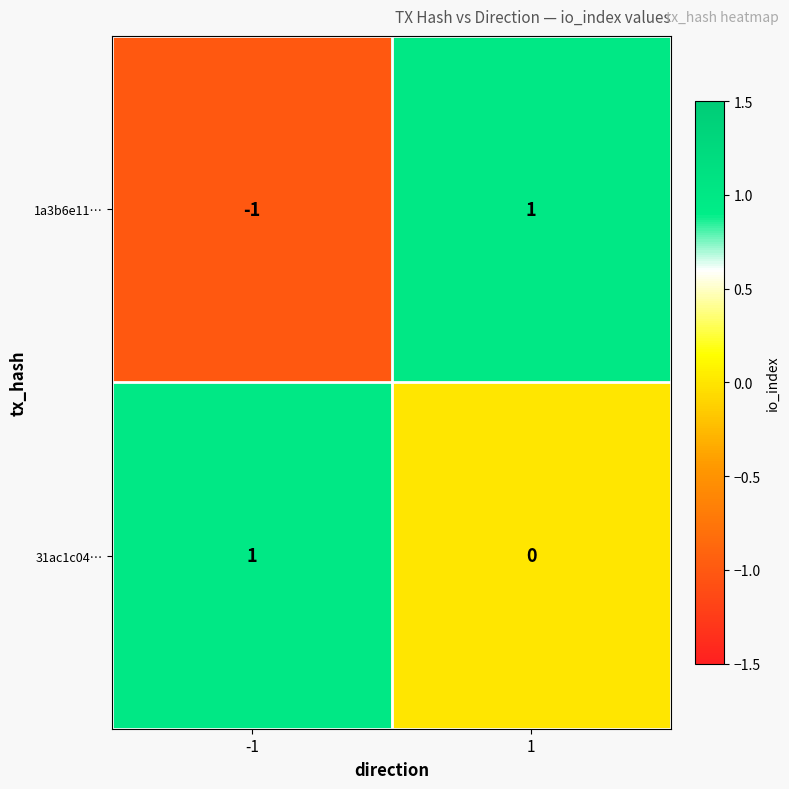

Rank the categories by 1a3b6e11… value from highest to lowest.

1, -1